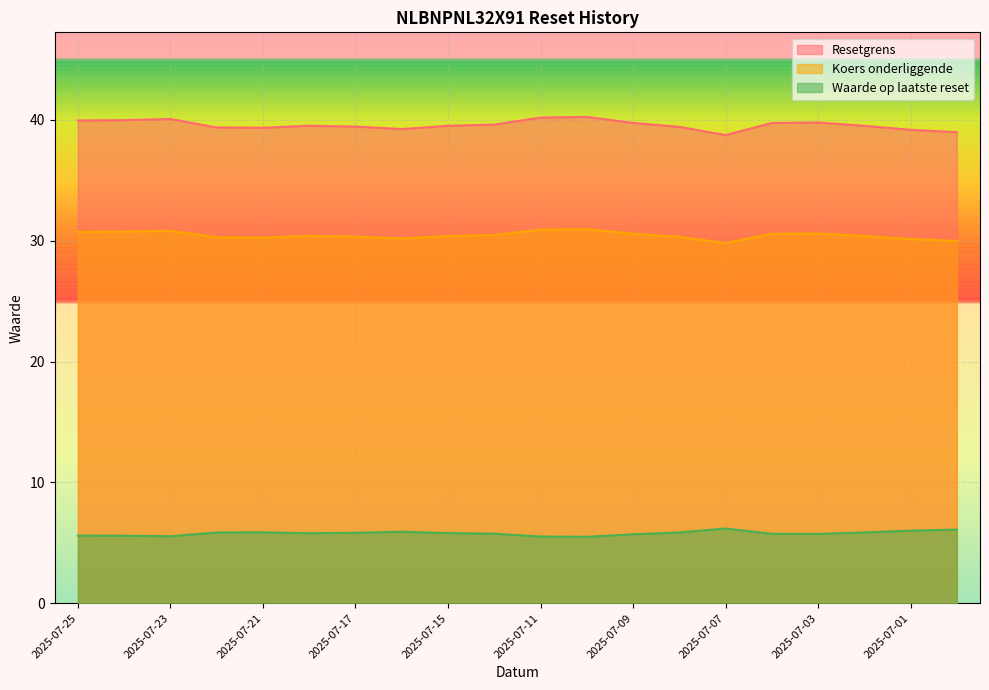

True or false: Koers onderliggende and Resetgrens intersect in this chart.

False